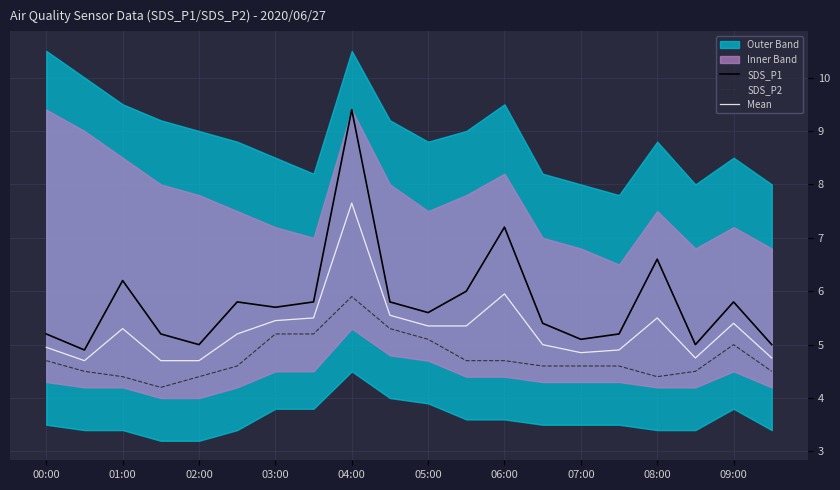

Is it true that SDS_P2 equals 4.7 at 06:00?

True